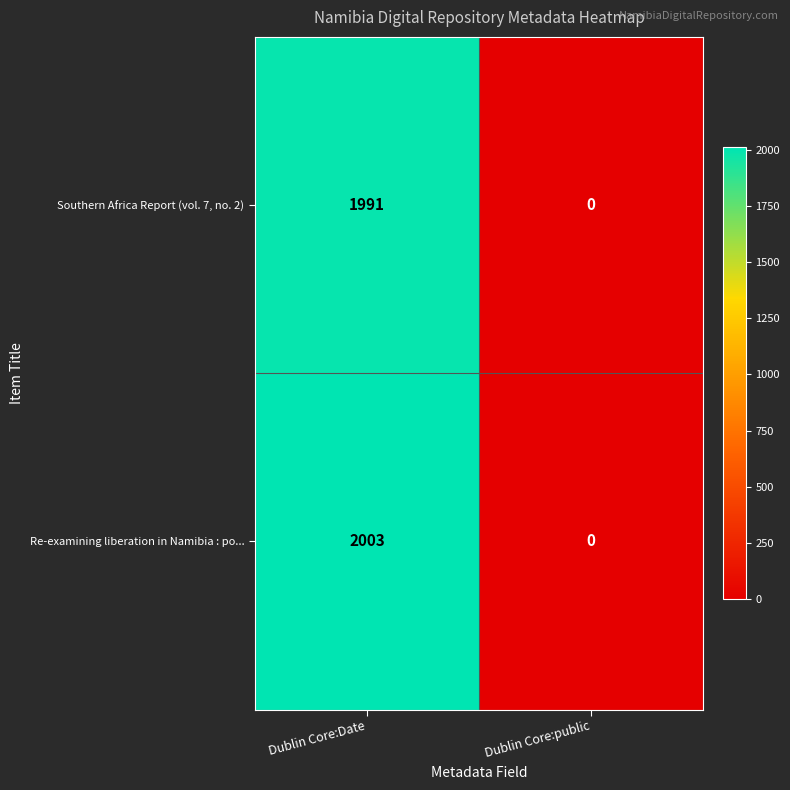

At which label is Re-examining liberation in Namibia : po... closest to 1001?

Dublin Core:public